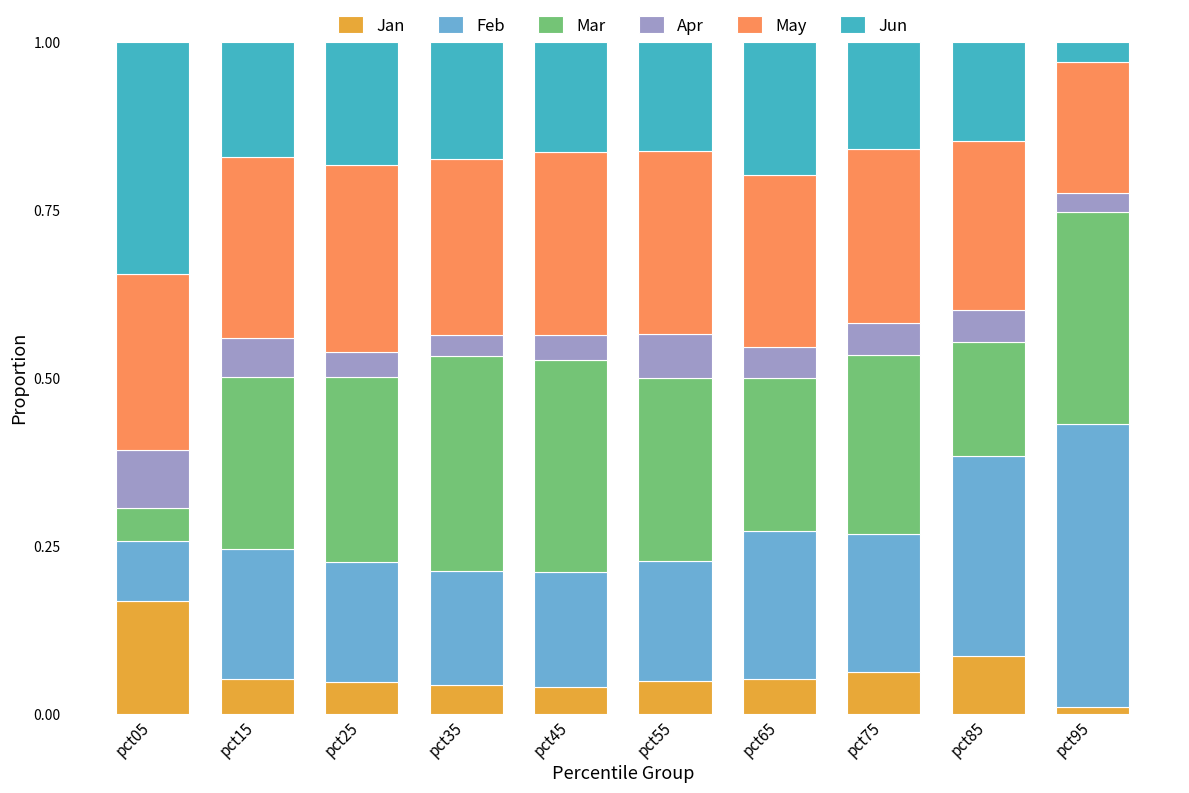

What is the total value across all series at pct65?

1.0